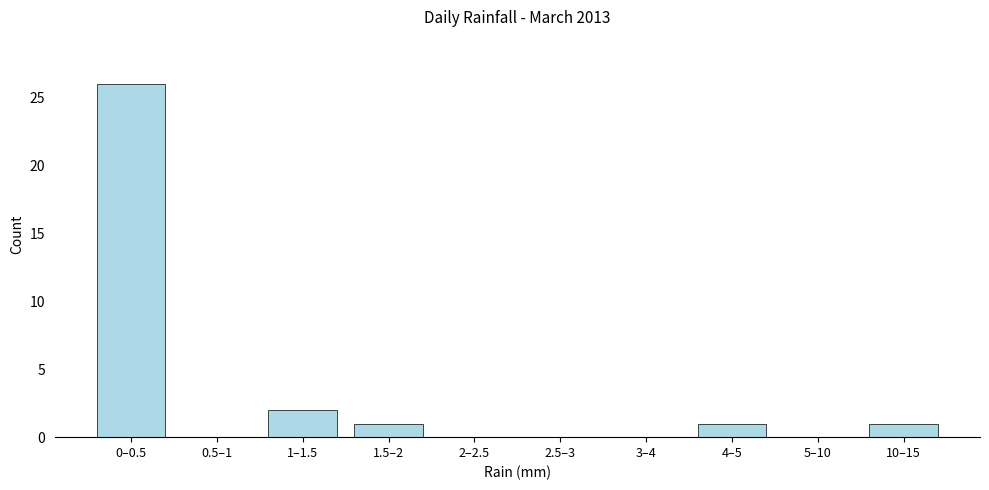

Reading right to left, what are all the values shown in this chart?

10–15=1	5–10=0	4–5=1	3–4=0	2.5–3=0	2–2.5=0	1.5–2=1	1–1.5=2	0.5–1=0	0–0.5=26